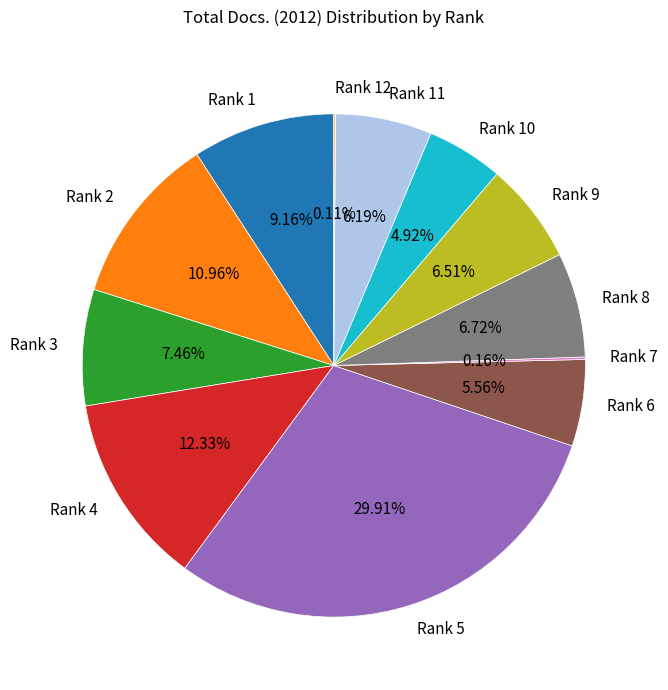

Which has a higher value, Rank 4 or Rank 9?

Rank 4